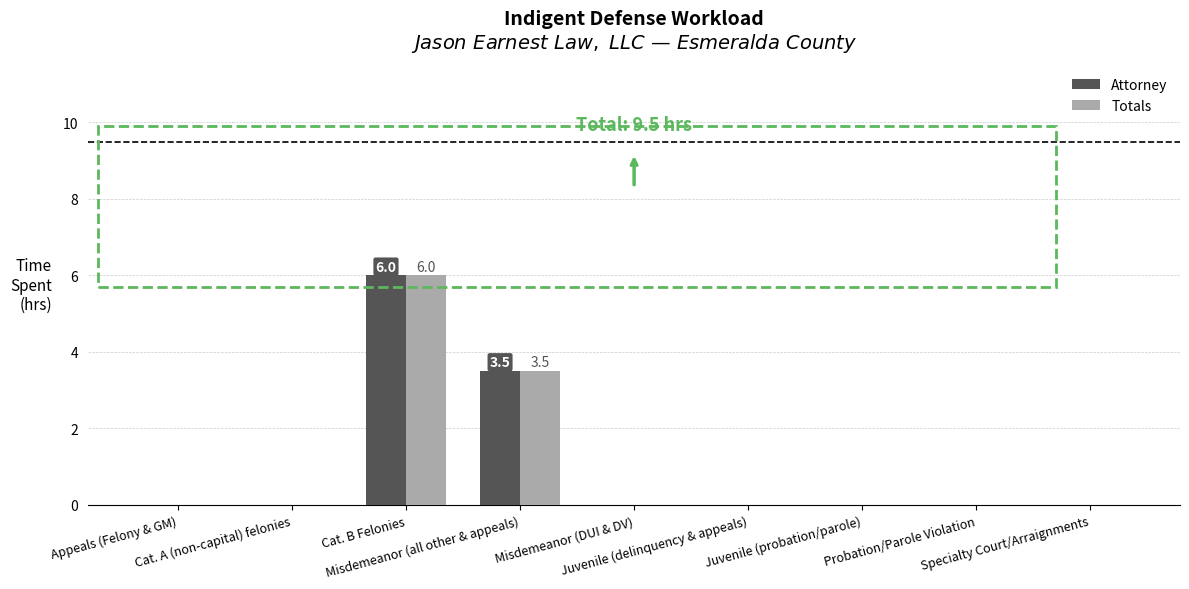

What is the highest value of the Attorney series?

6.0